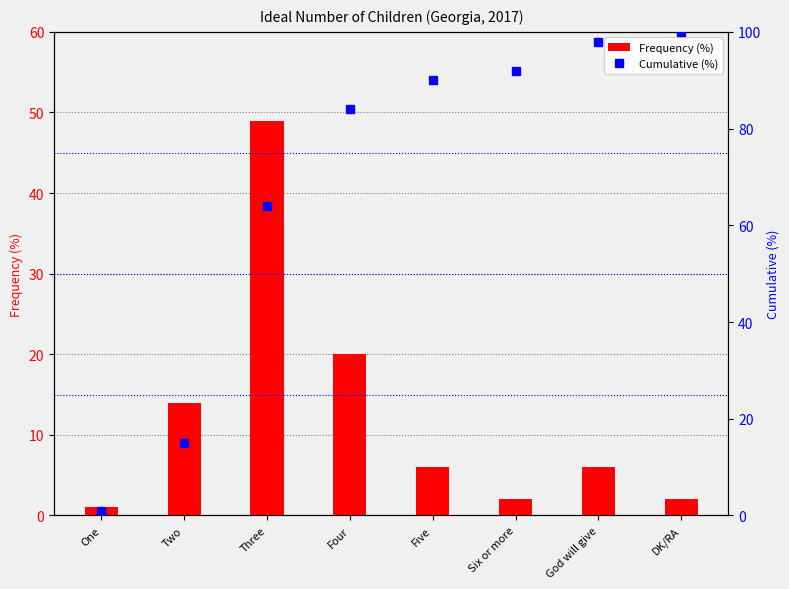

At how many categories does at least one series exceed 76?

5